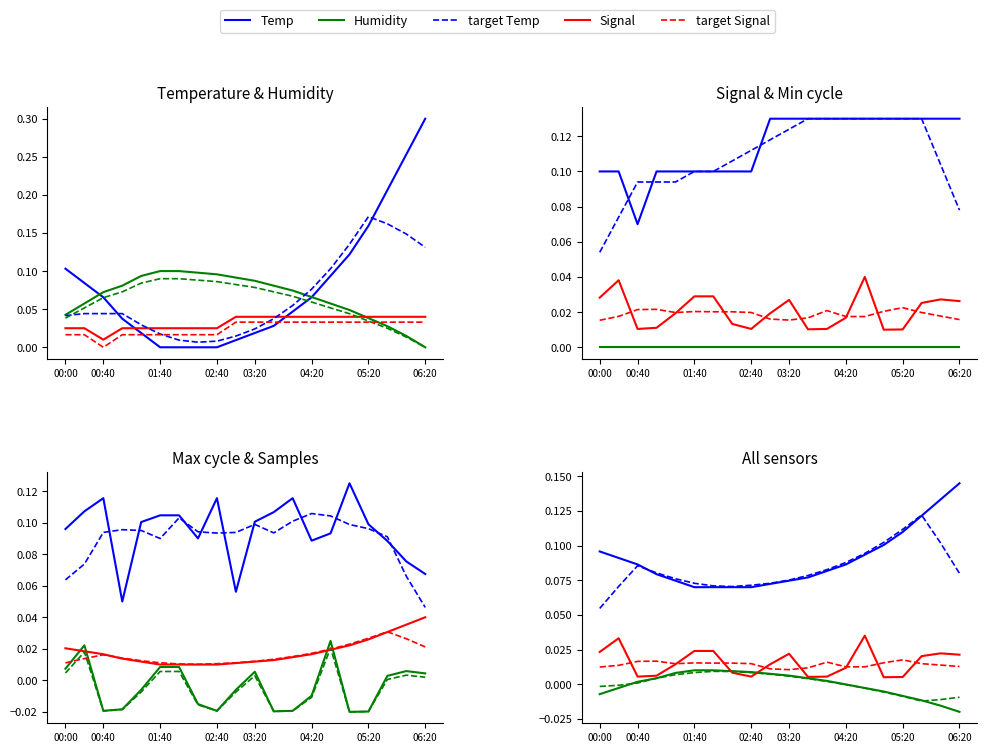

List the labels in order of Humidity value, smallest first.

06:20, 06:00, 05:40, 05:20, 00:00, 05:00, 00:20, 04:40, 04:20, 00:40, 04:00, 01:00, 03:40, 03:20, 03:00, 01:20, 02:40, 02:20, 01:40, 02:00